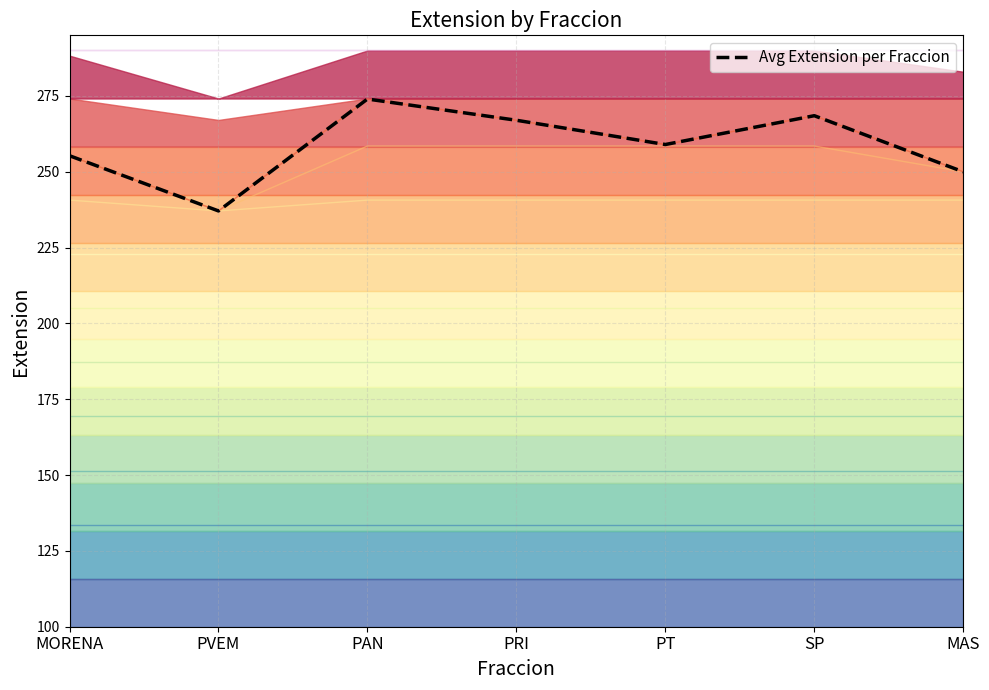

At which category does the chart reach its minimum across all series?

PVEM